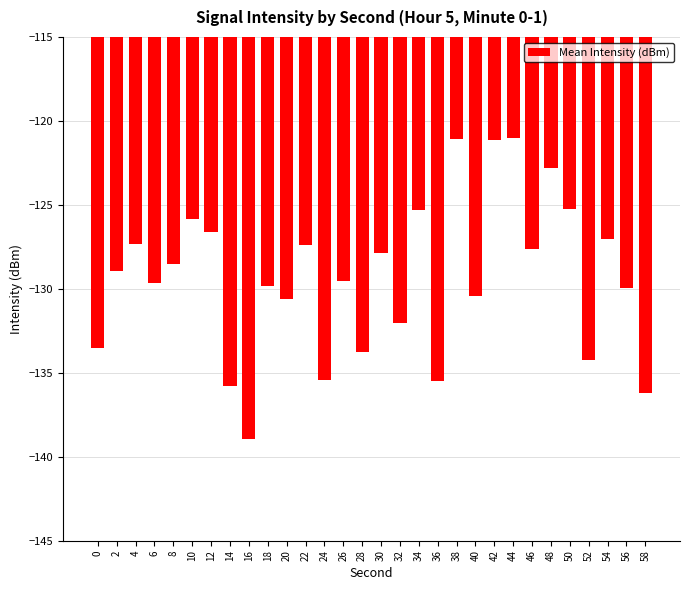

What is the value of the 11th bar from the left?

-130.6